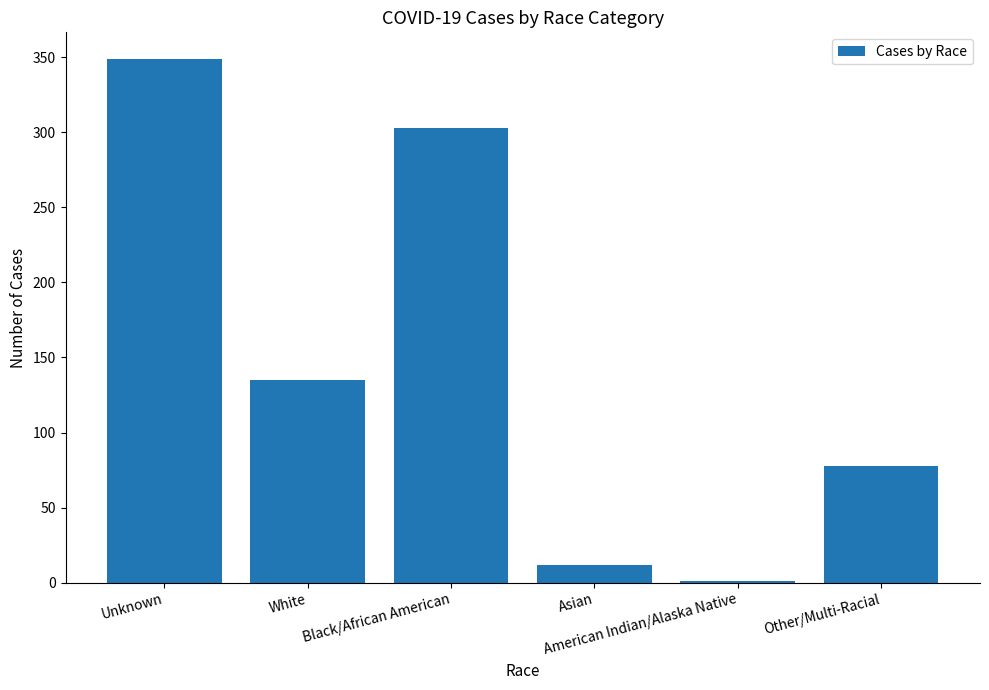

What value does the data have at White, to the nearest 10?

140